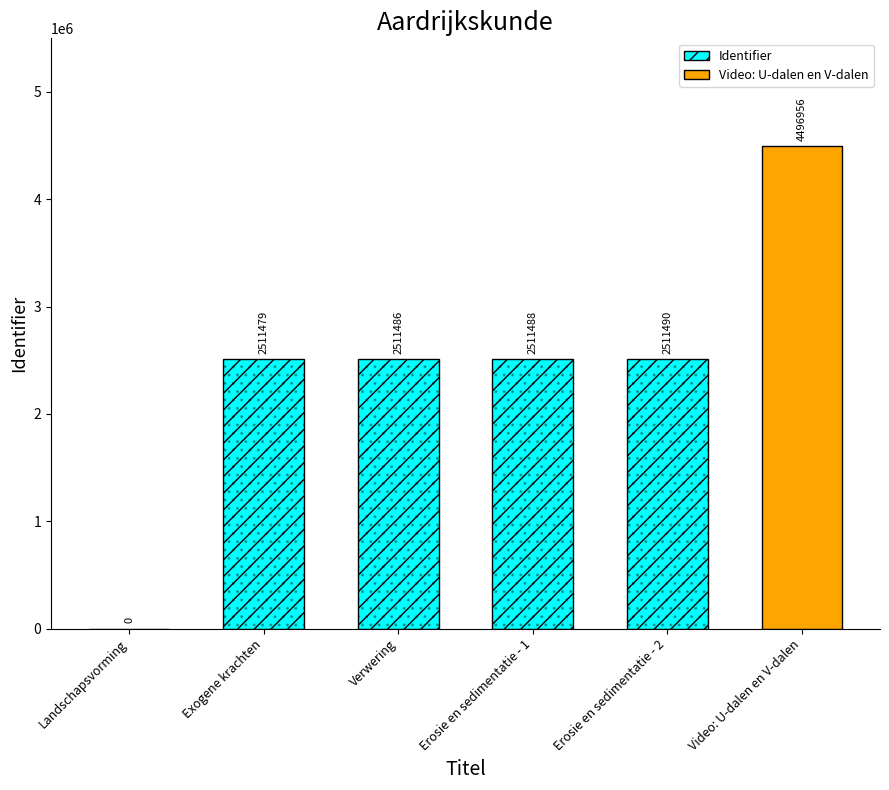

At which label is the value closest to 2248478?

Exogene krachten